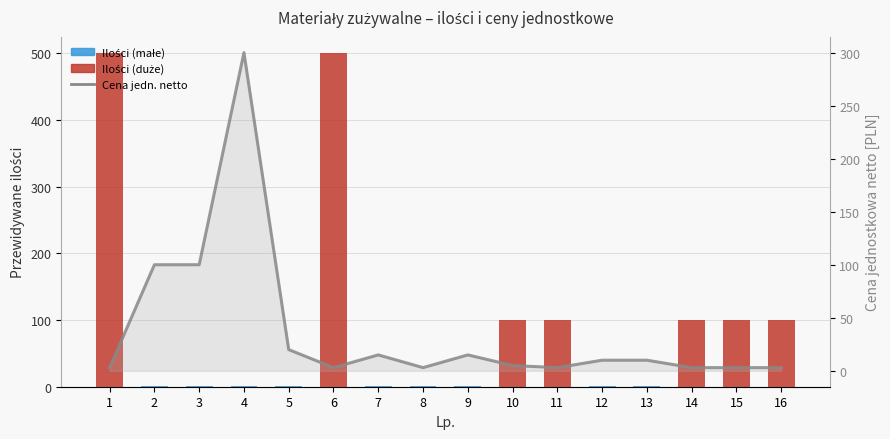

What is the total value across all series at 12?

11